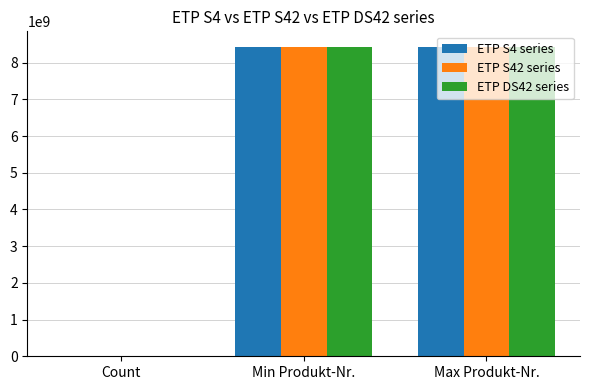

What is the sum of all ETP S4 series values?

16866046917